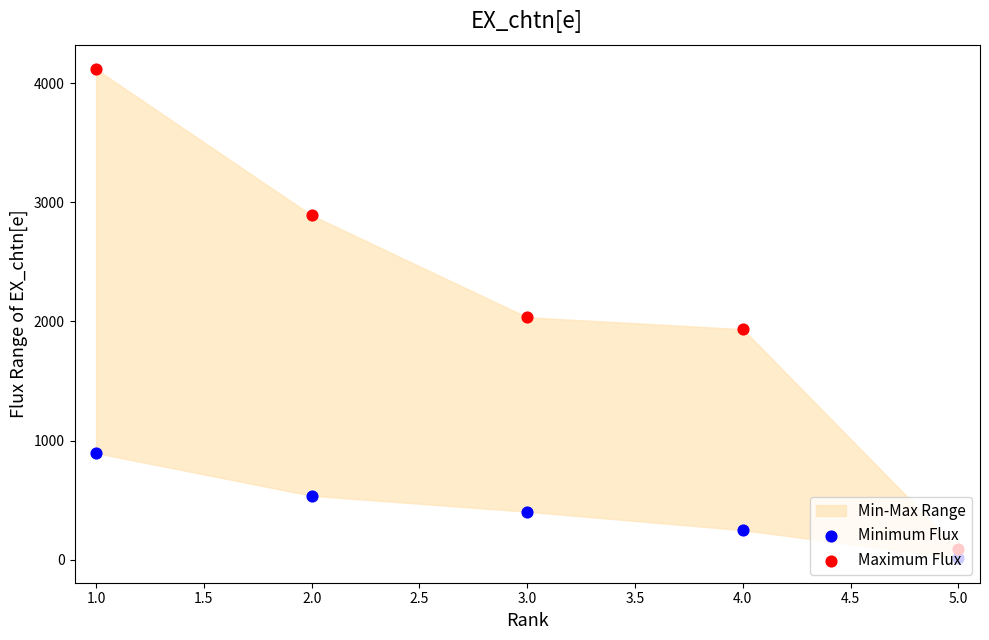

Which series contains the highest Y value?

Maximum Flux